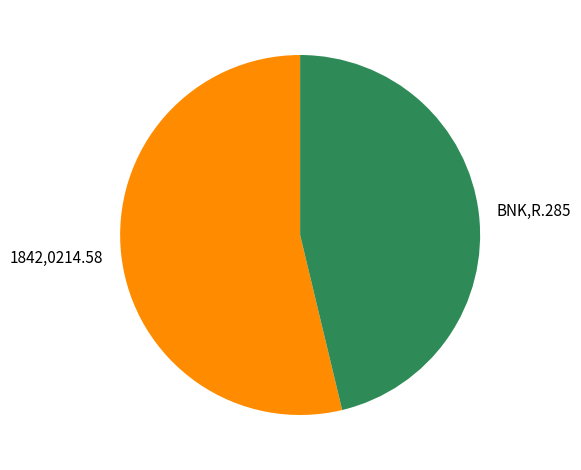

The BNK,R.285 slice represents 46% of the pie. True or false?

True